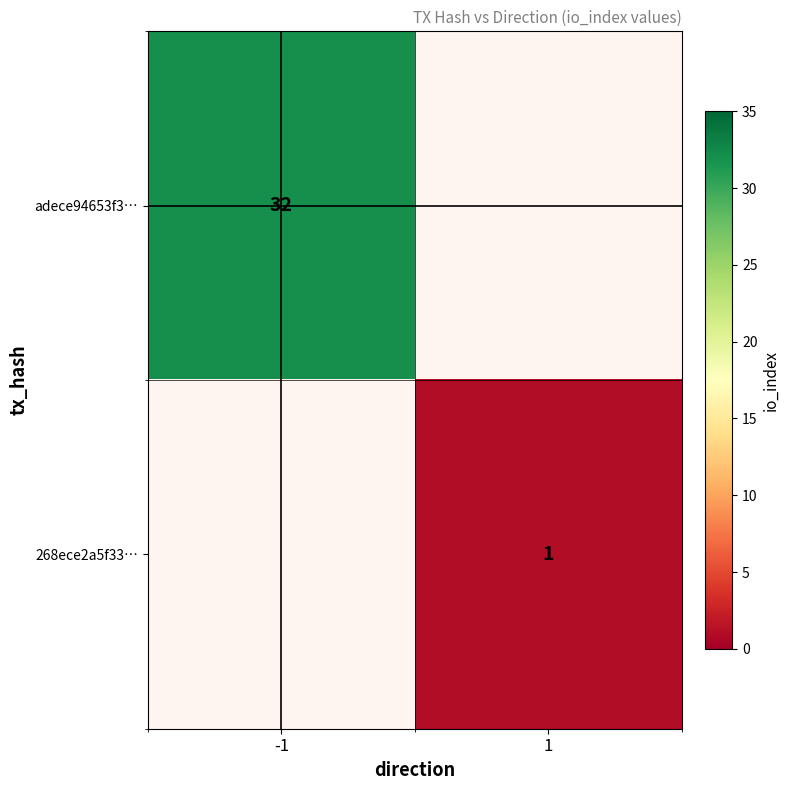

How many values in adece94653f3… are above zero?

1